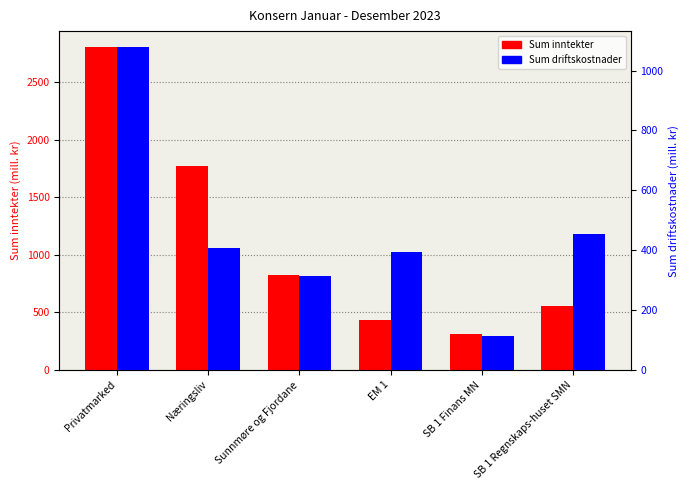

Where is Sum inntekter nearest to the value 1557?

Næringsliv